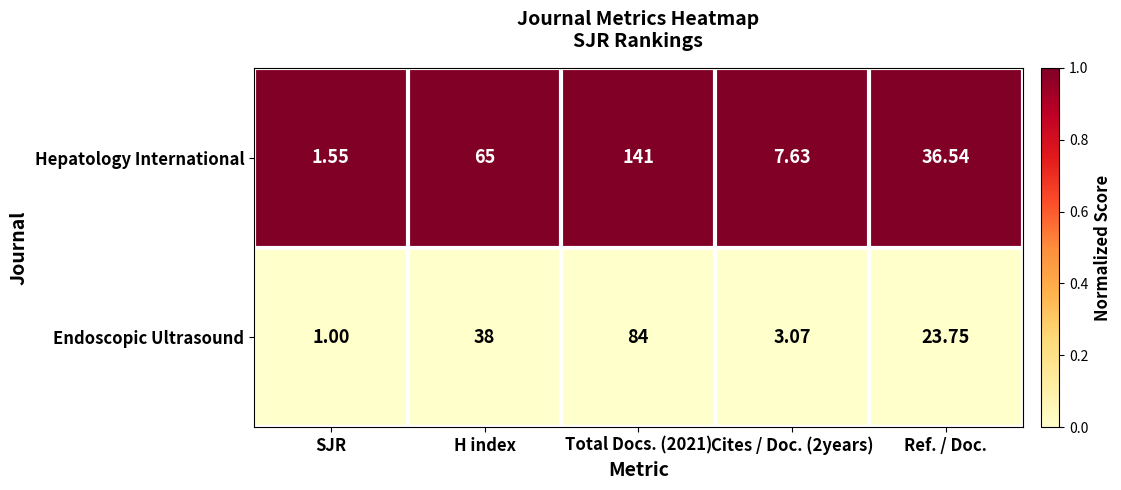

Which category has the lowest value in the Hepatology International series?

SJR